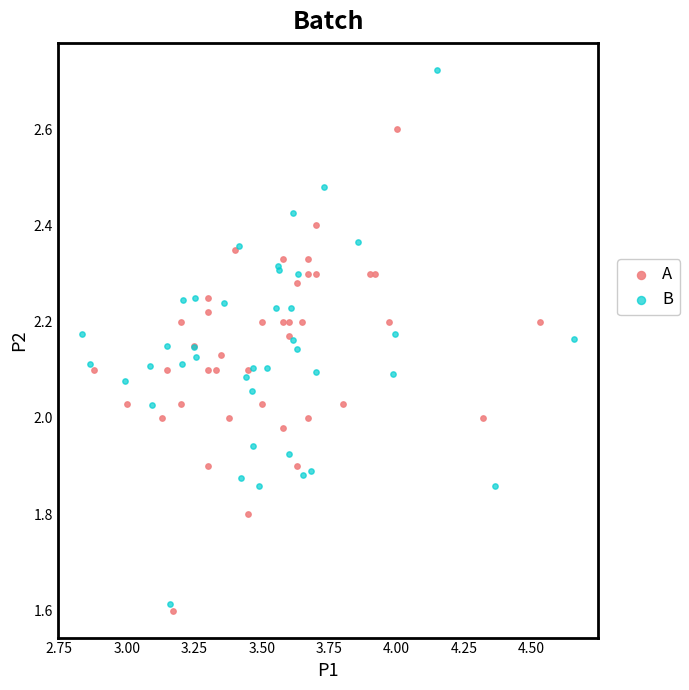

Which series contains the lowest Y value?

A